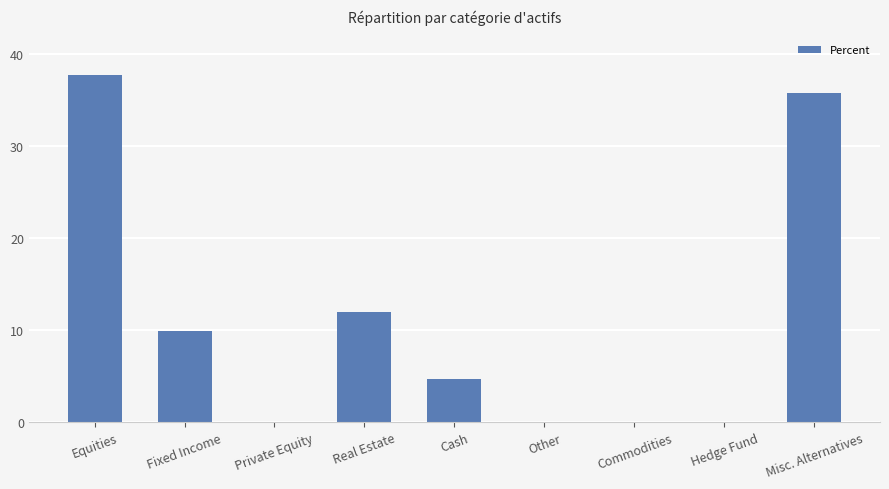

True or false: the data shows -25.4 at Other.

False